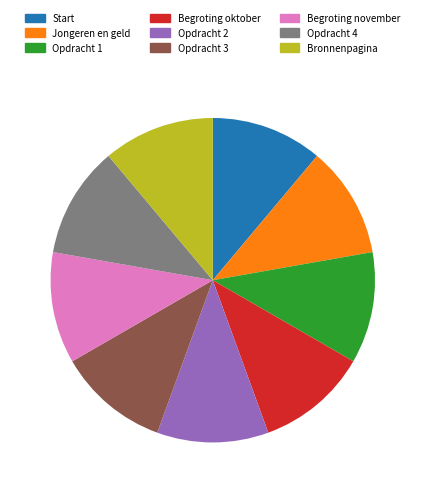

The Start slice represents 11% of the pie. True or false?

True